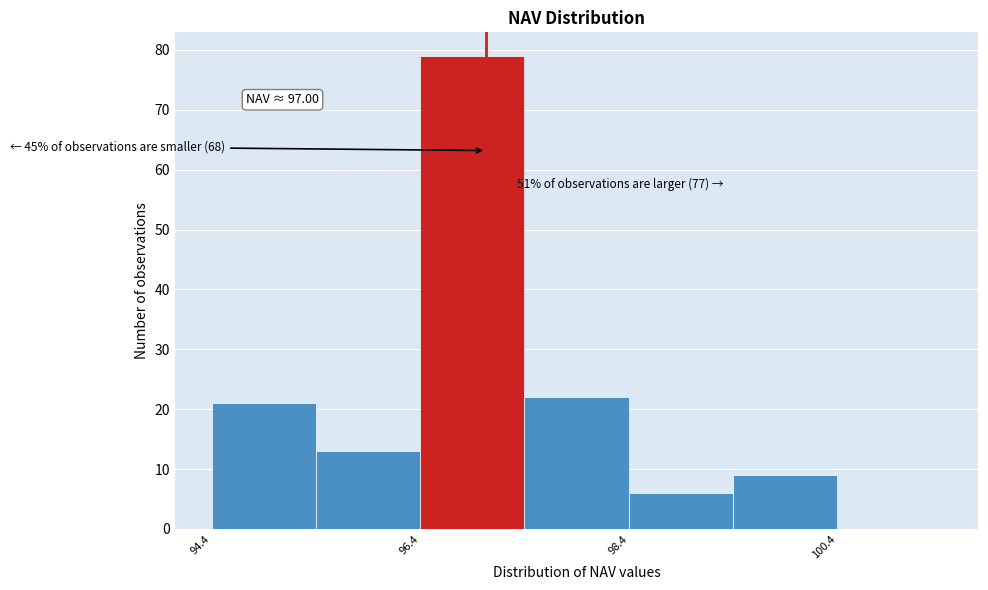

Which range on the x-axis has the tallest bar?

96.4 to 97.4